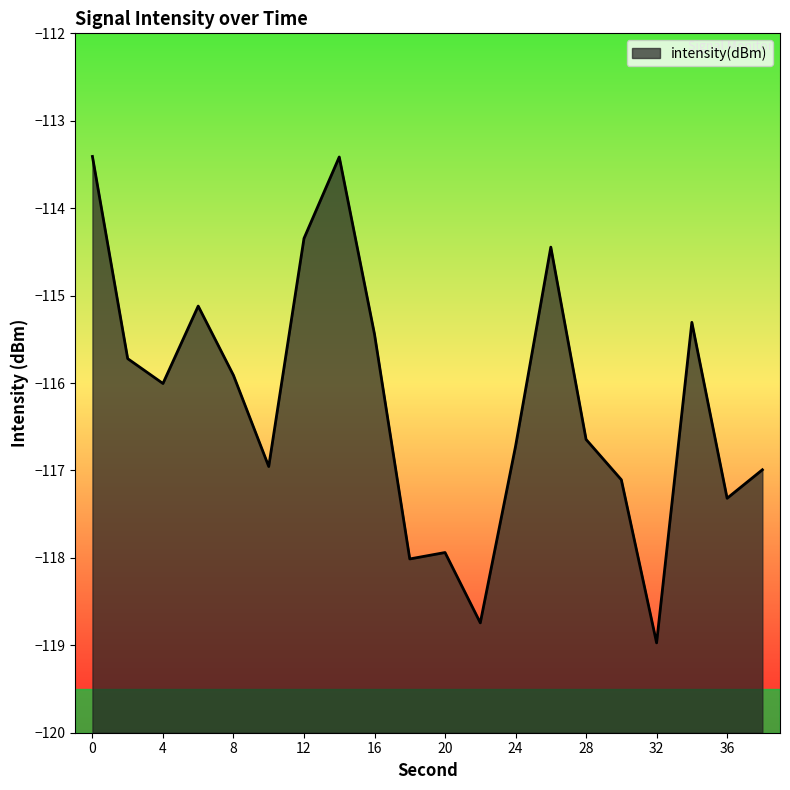

Count the number of categories in the chart.

20